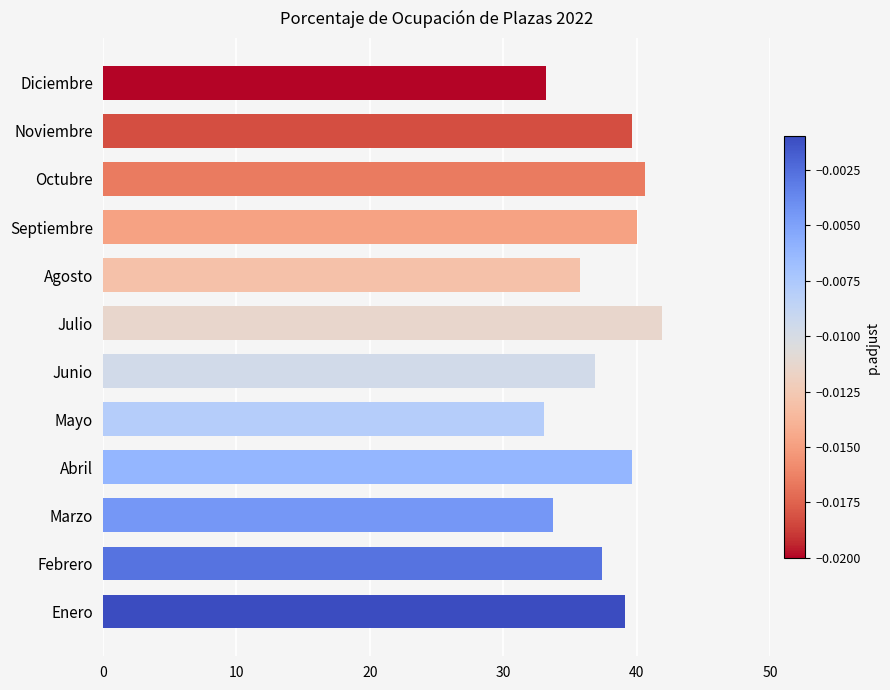

What is the change in value from Mayo to Julio?

+8.8